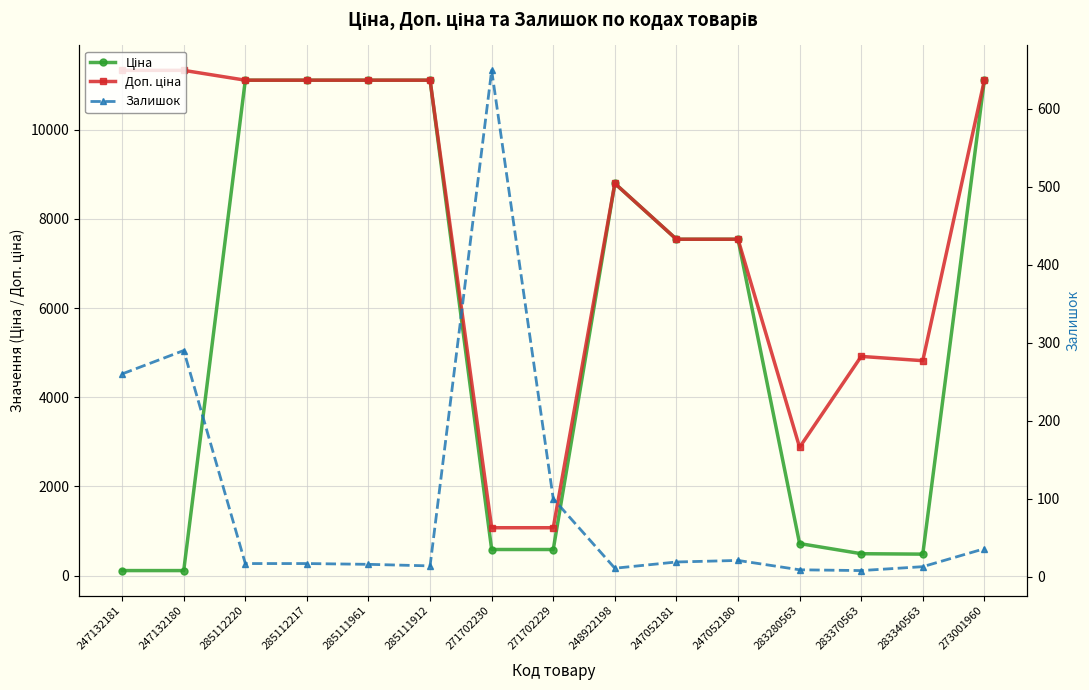

Is it true that Доп. ціна equals 1525.5 at 247052181?

False